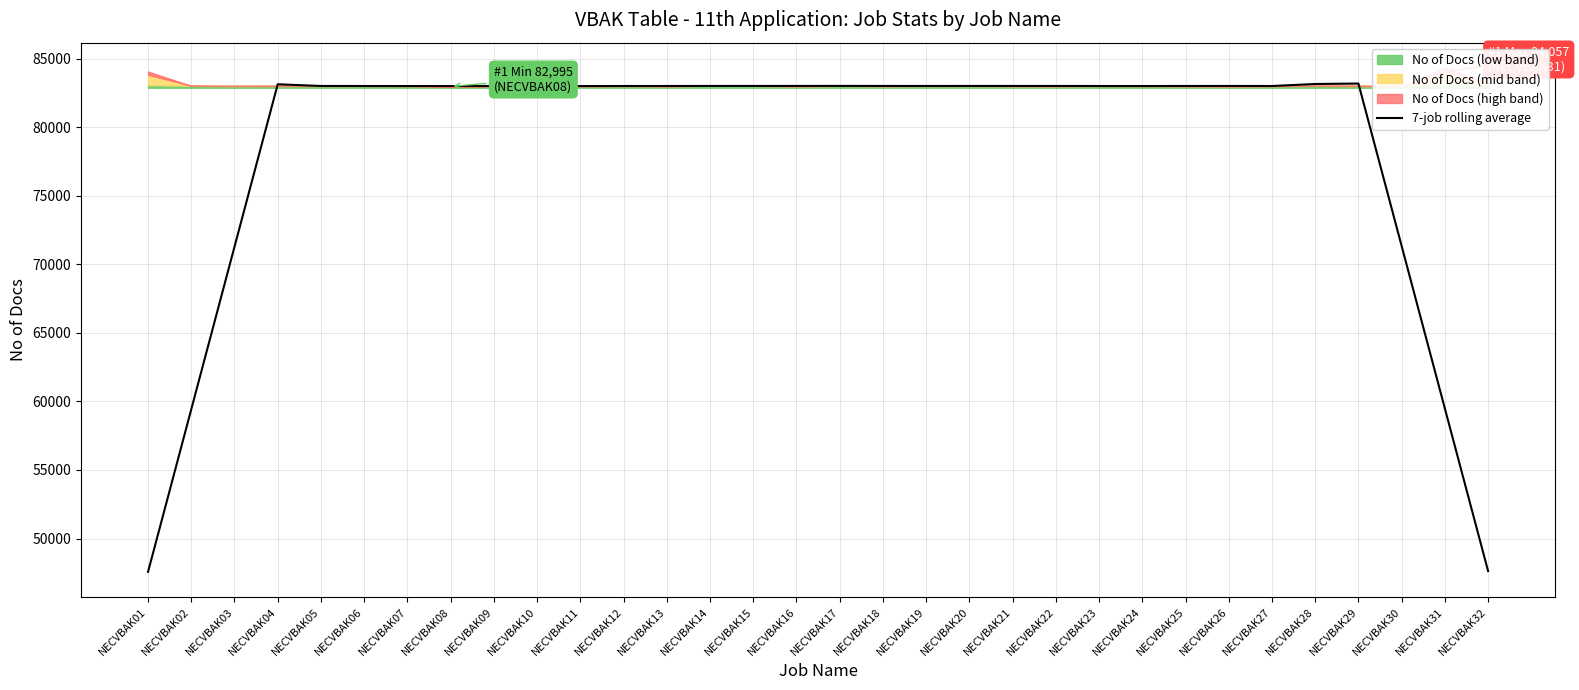

What is the maximum value for 7-job rolling average?

83202.9